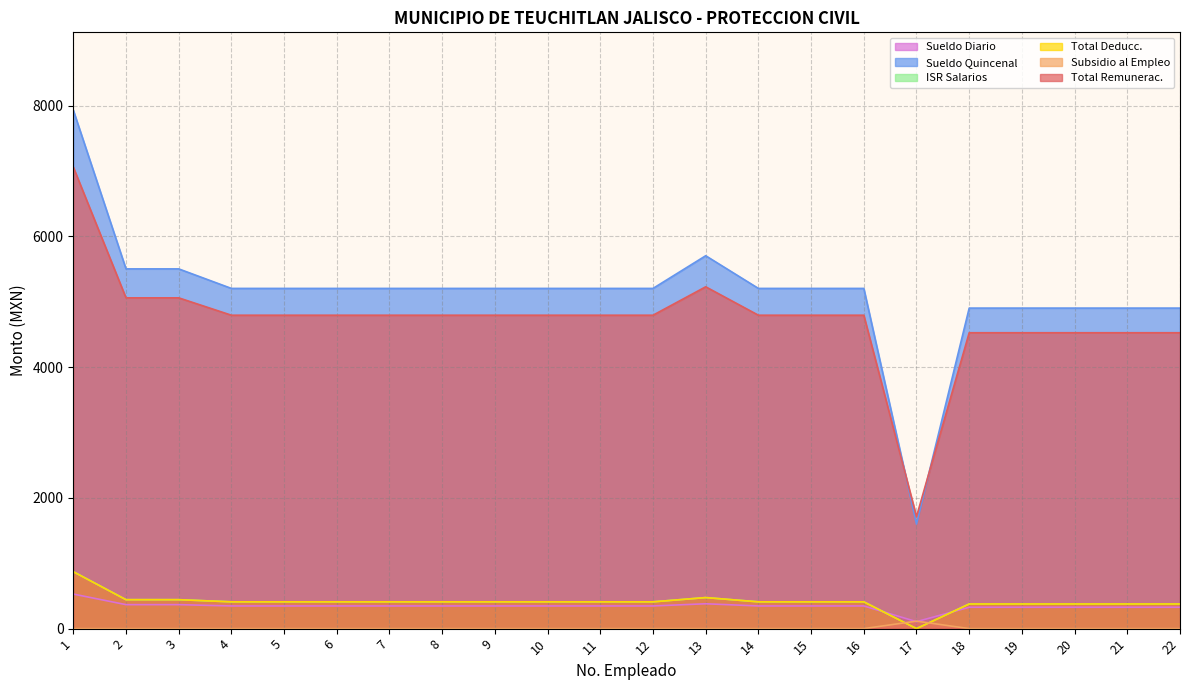

Which series has the largest range (max minus min)?

Sueldo Quincenal